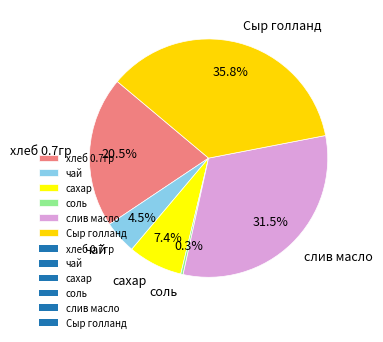

Does соль represent more than half of the total?

No